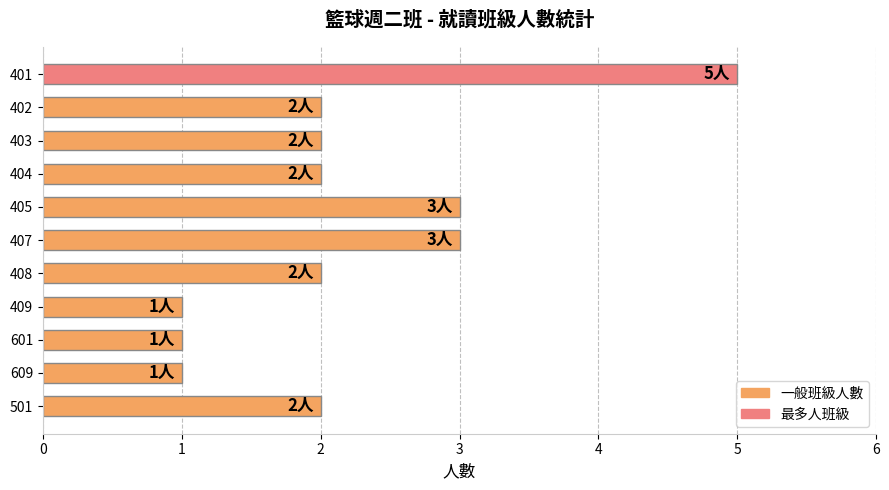

The value at 402 is 1. True or false?

False